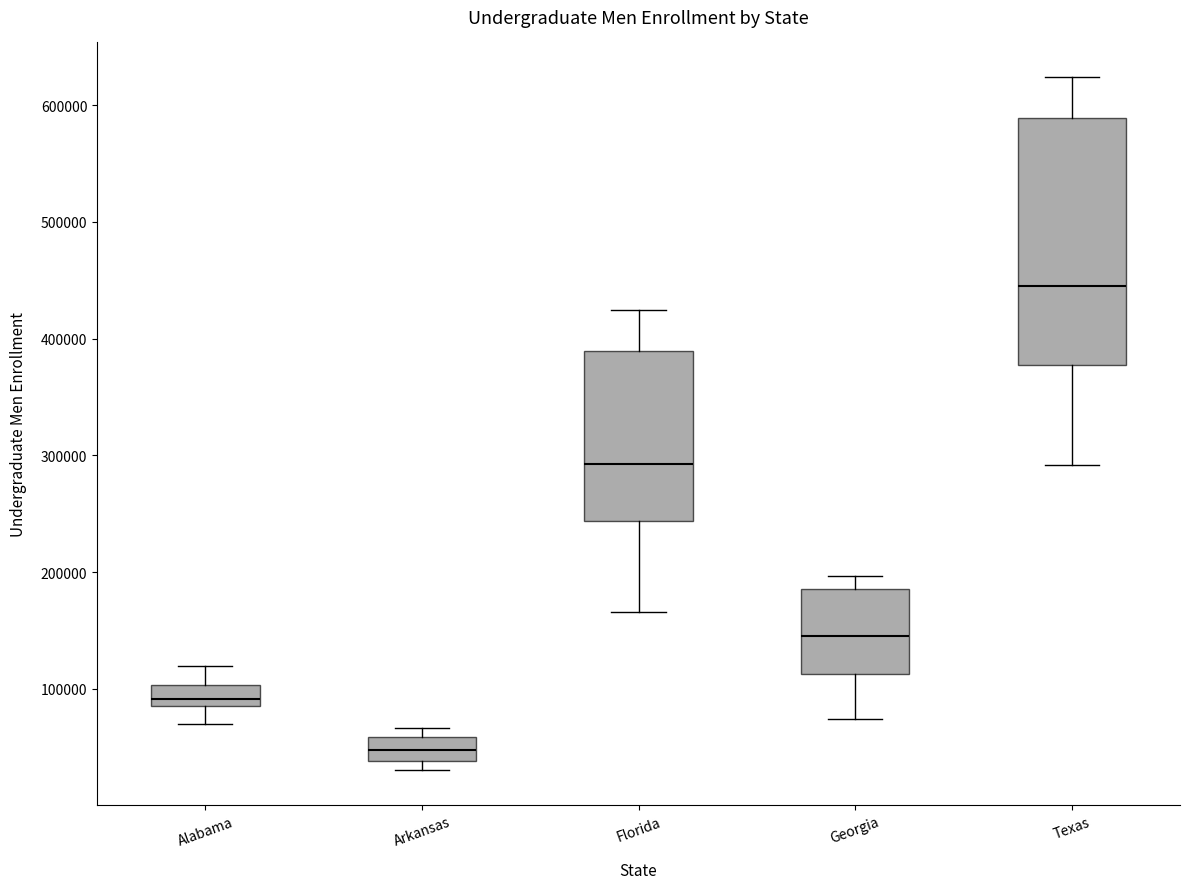

Reading left to right, transcribe this box plot: for each box, give where its median line is, the range the box spans, and where its two whiskers end, as read against the y-axis. The values are not printed on the chart, so give them approximately, as read against the axis.

Alabama: median 90000 (just above the box's lower edge), box 90000 to 100000, whiskers 70000 to 120000
Arkansas: median 50000, box 40000 to 60000, whiskers 30000 to 70000
Florida: median 290000, box 240000 to 390000, whiskers 170000 to 420000
Georgia: median 150000, box 110000 to 190000, whiskers 70000 to 200000
Texas: median 440000, box 380000 to 590000, whiskers 290000 to 620000